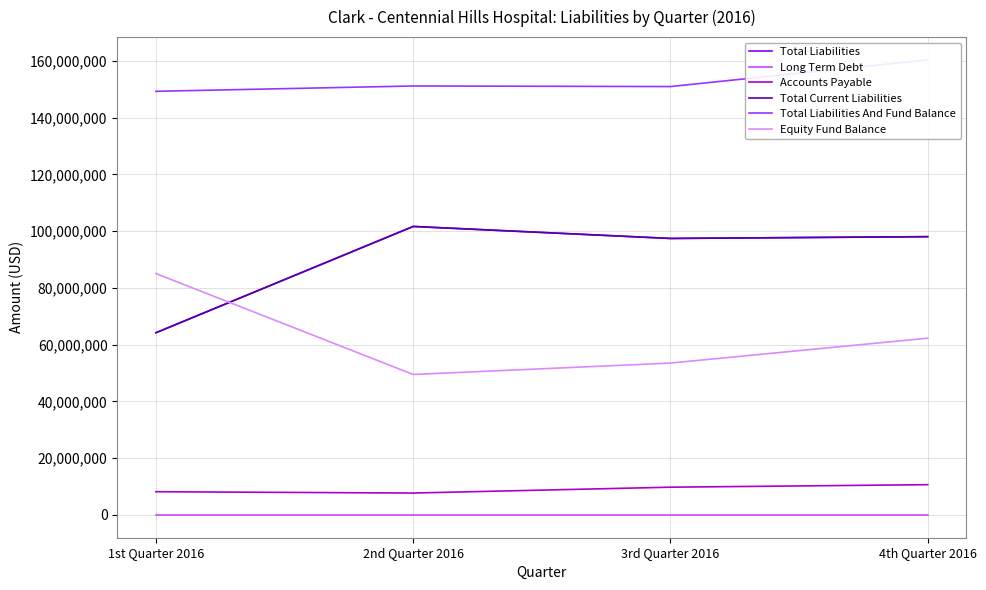

What is the difference between the Total Current Liabilities values at 2nd Quarter 2016 and 1st Quarter 2016?

37449194